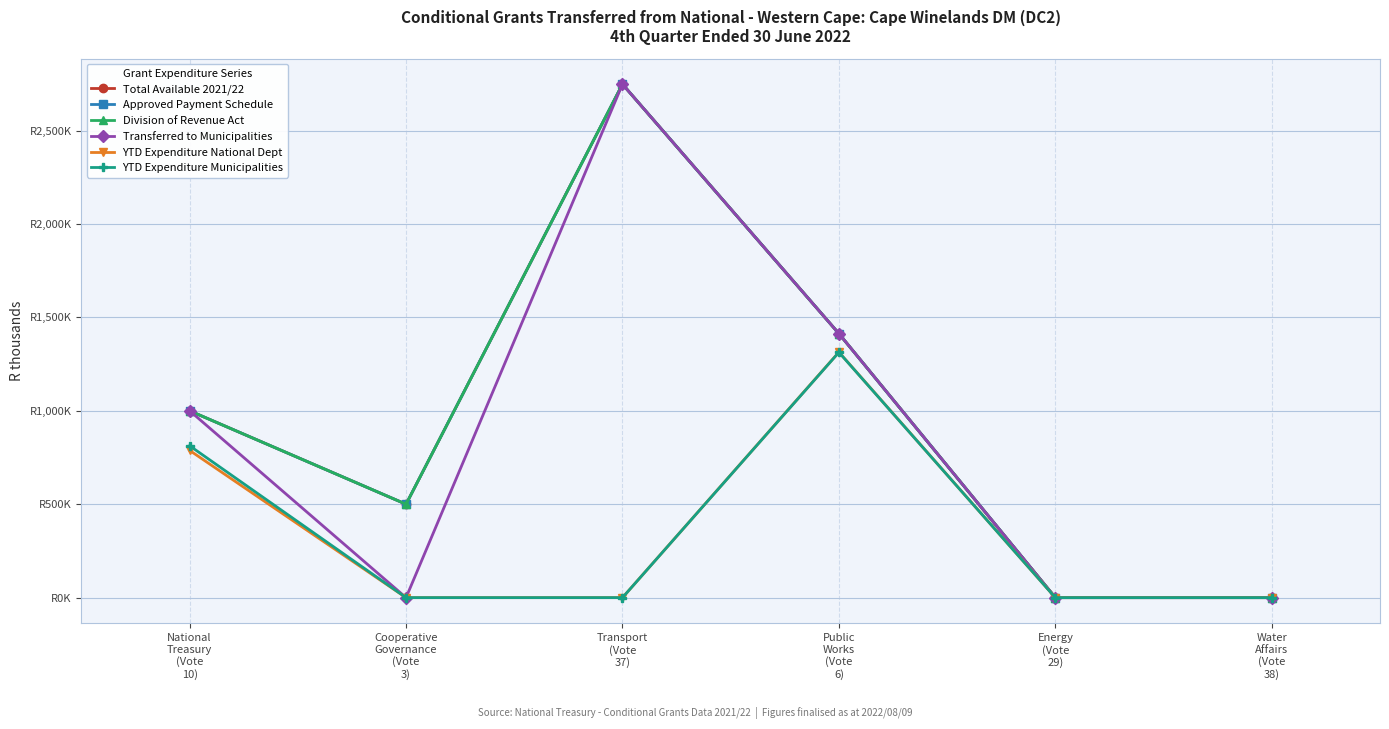

At which category does the chart reach its peak across all series?

Transport
(Vote
37)